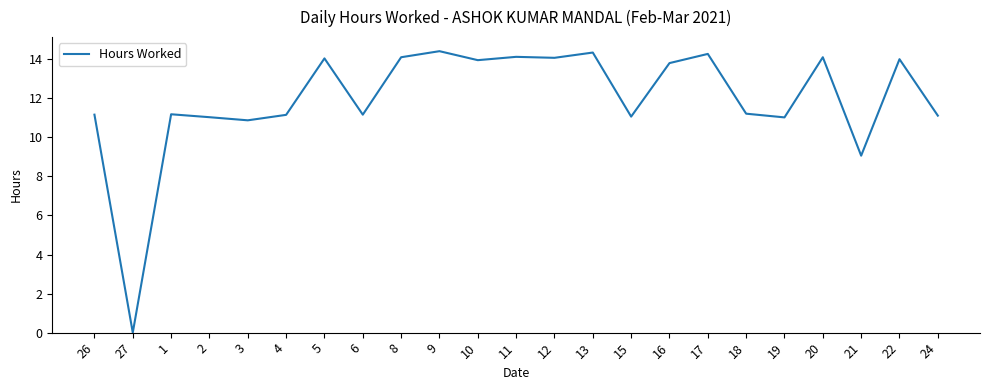

What is the maximum value shown in the chart?

14.4